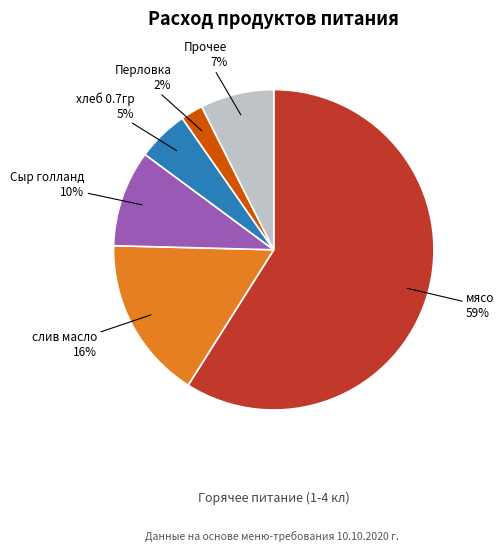

To the nearest percent, what is the average slice percentage?

17%